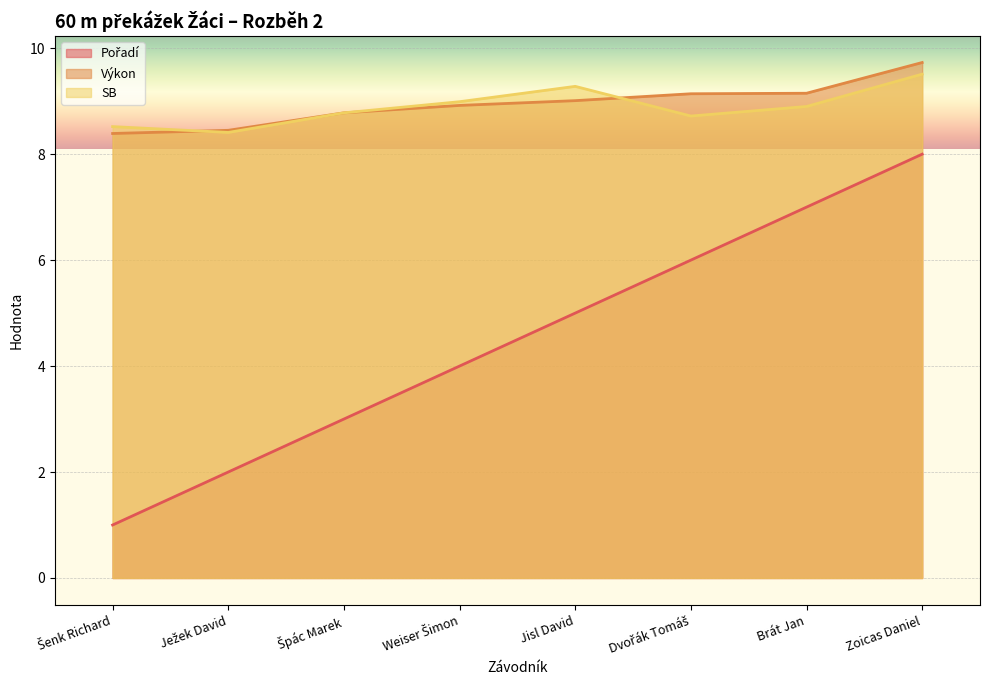

What are all the series names shown in the legend?

Pořadí, Výkon, SB